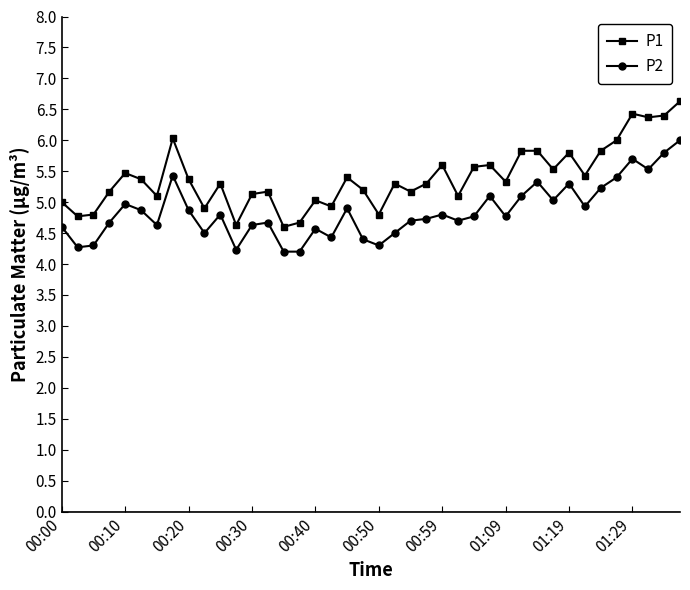

How many categories are shown in the chart?

40